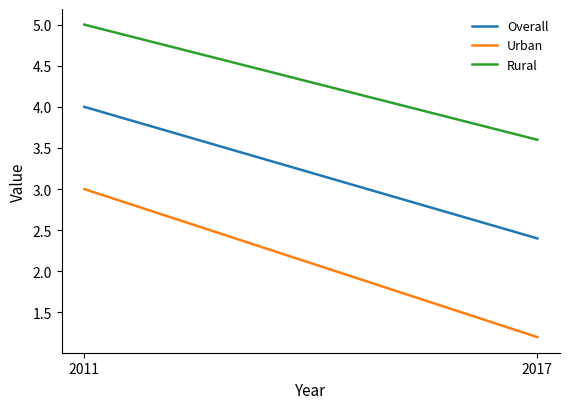

What is the value of the Urban point at the 1st from the left?

3.0